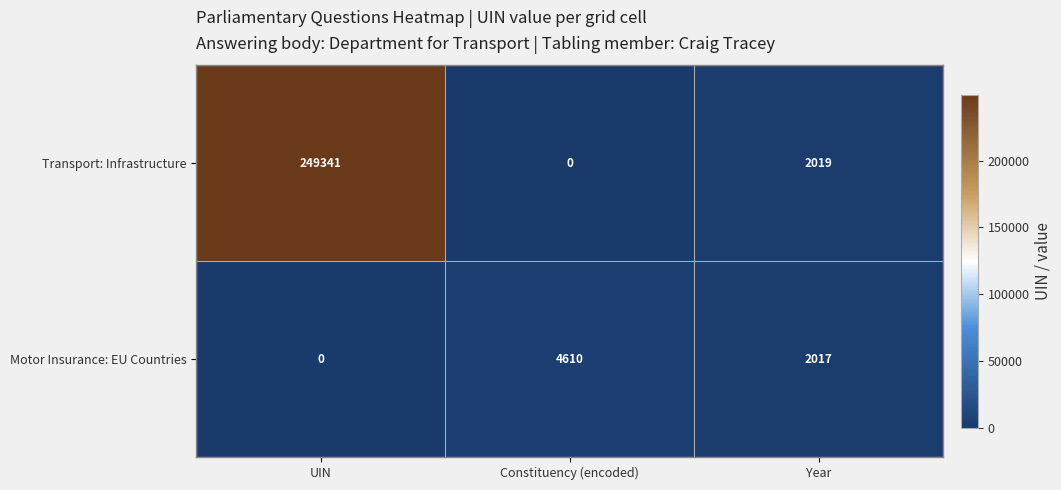

List the series in order of their peak value, lowest first.

Motor Insurance: EU Countries, Transport: Infrastructure